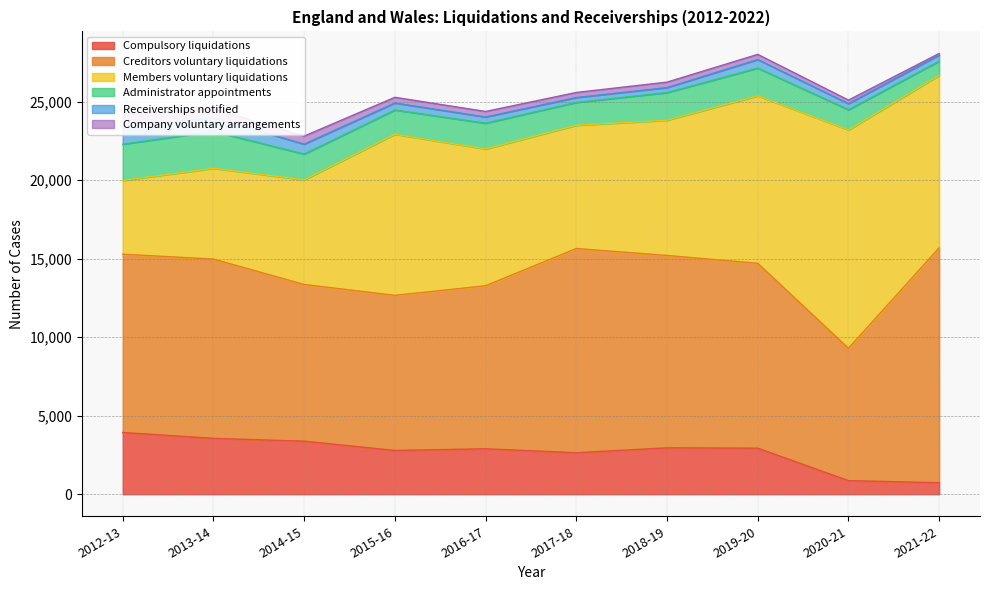

At which category is the sum across all series the highest?

2021-22